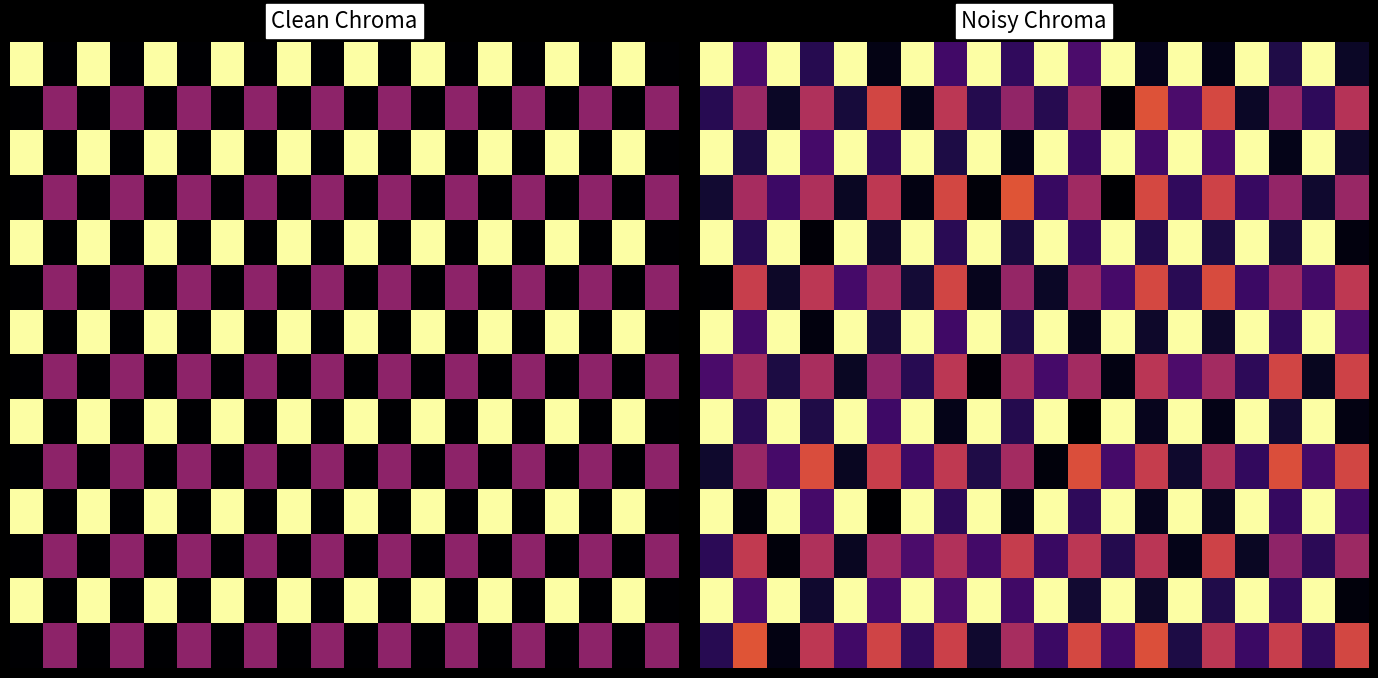

What is the maximum value shown in the chart?

13.0